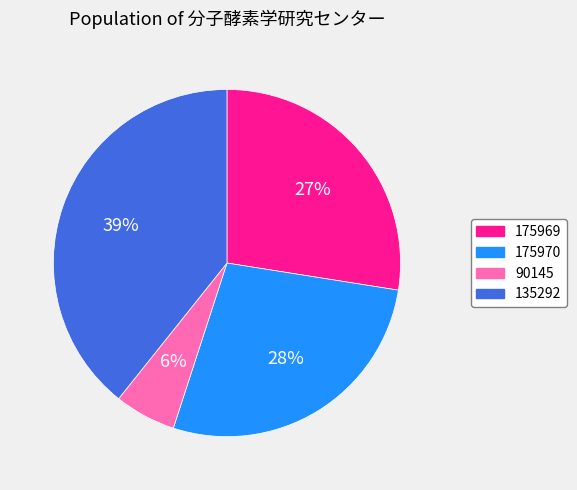

What is the smallest slice in the pie chart?

90145